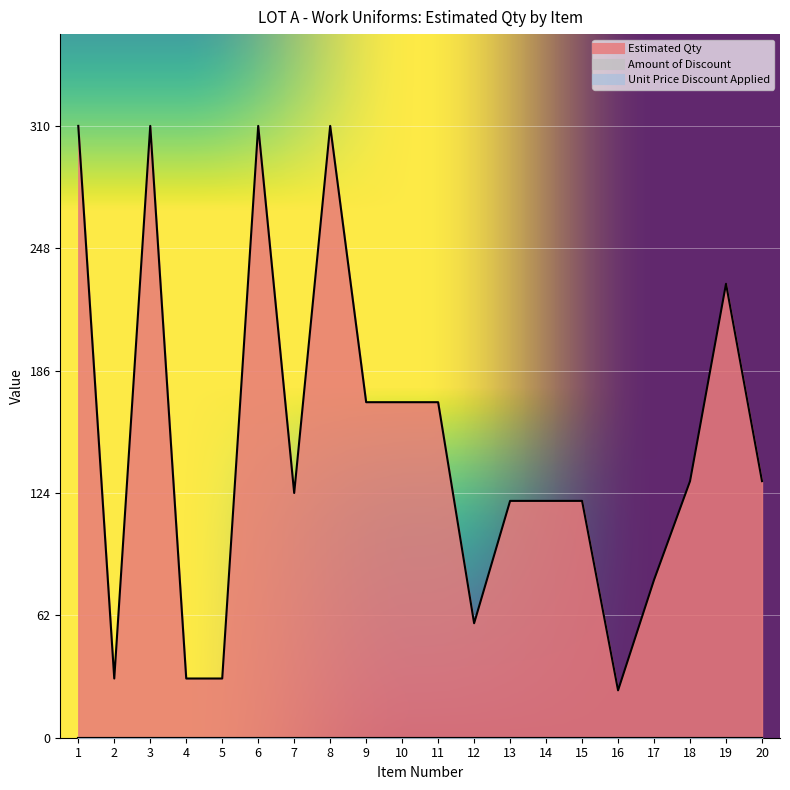

Where is Amount of Discount nearest to the value 0?

1